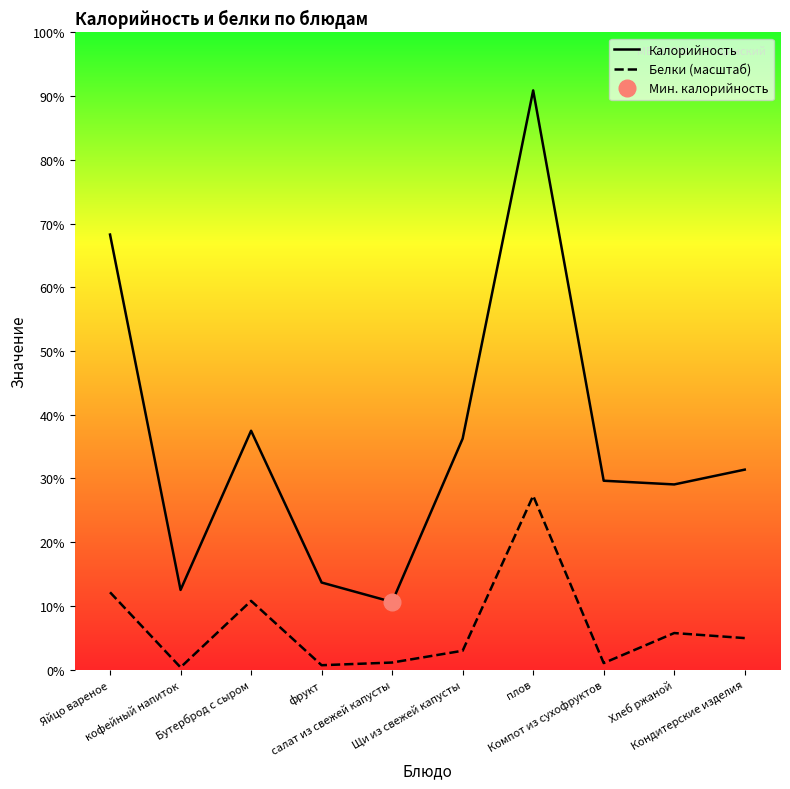

The Калорийность series shows 235.0 at Яйцо вареное. True or false?

True